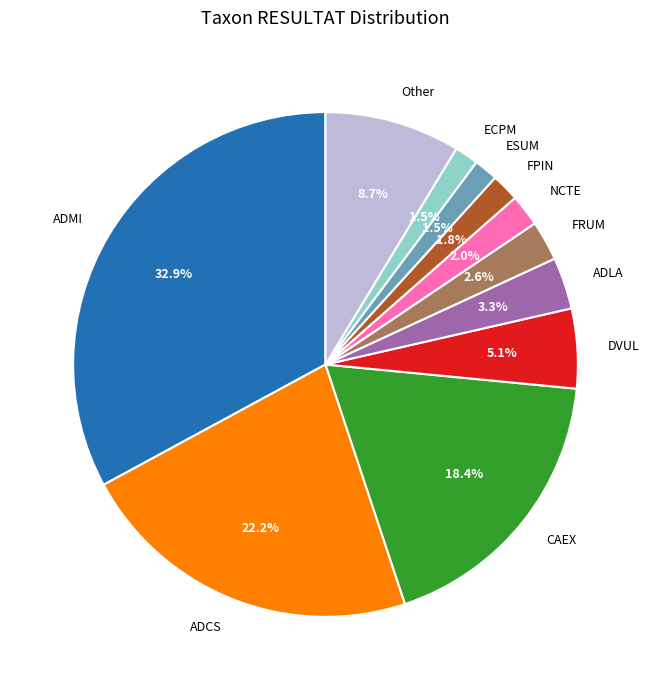

Is ECPM the majority of the pie?

No